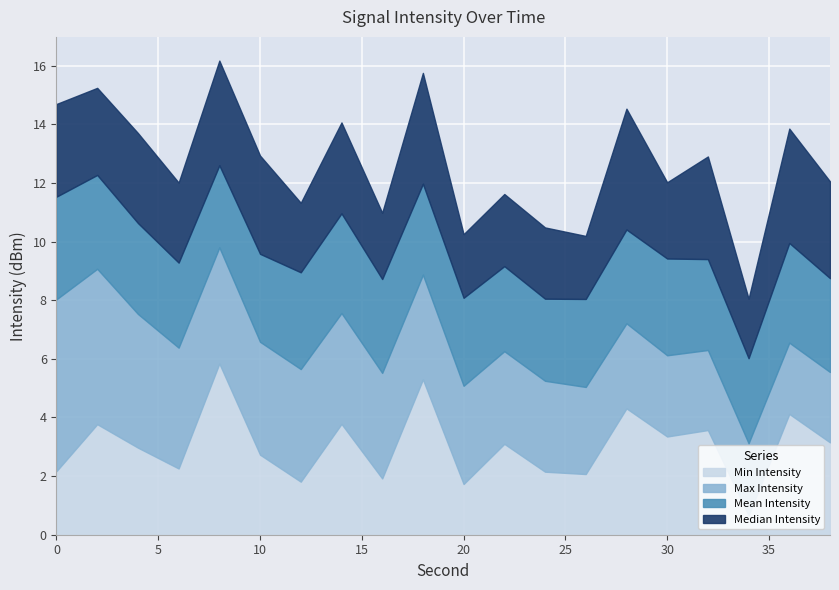

What is the total value across all series at 0?

14.7